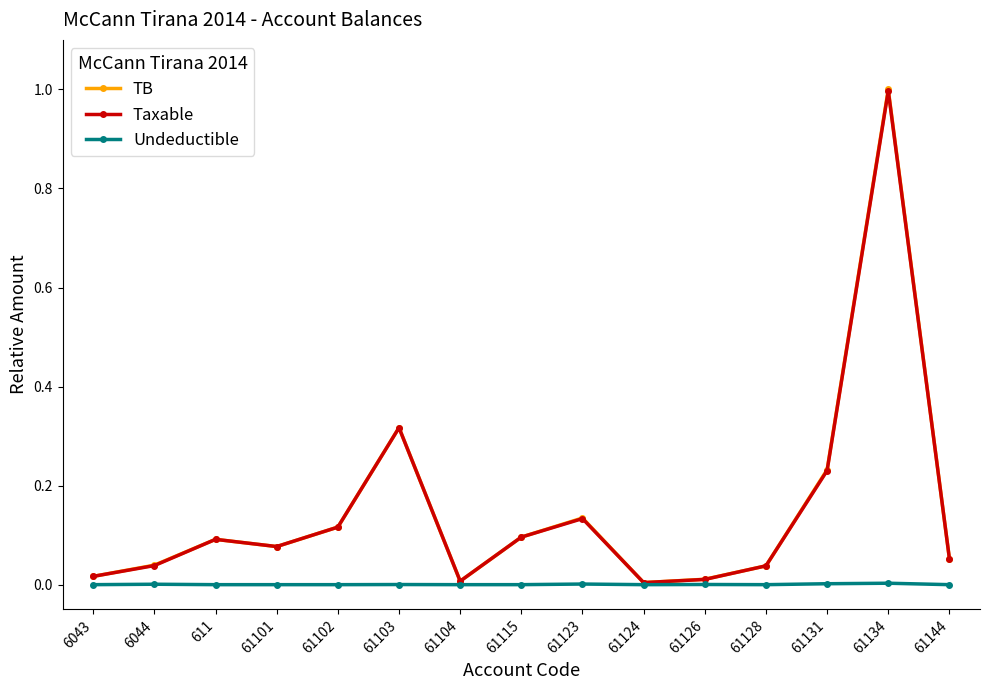

Is it true that Taxable equals 0.1 at 61123?

True